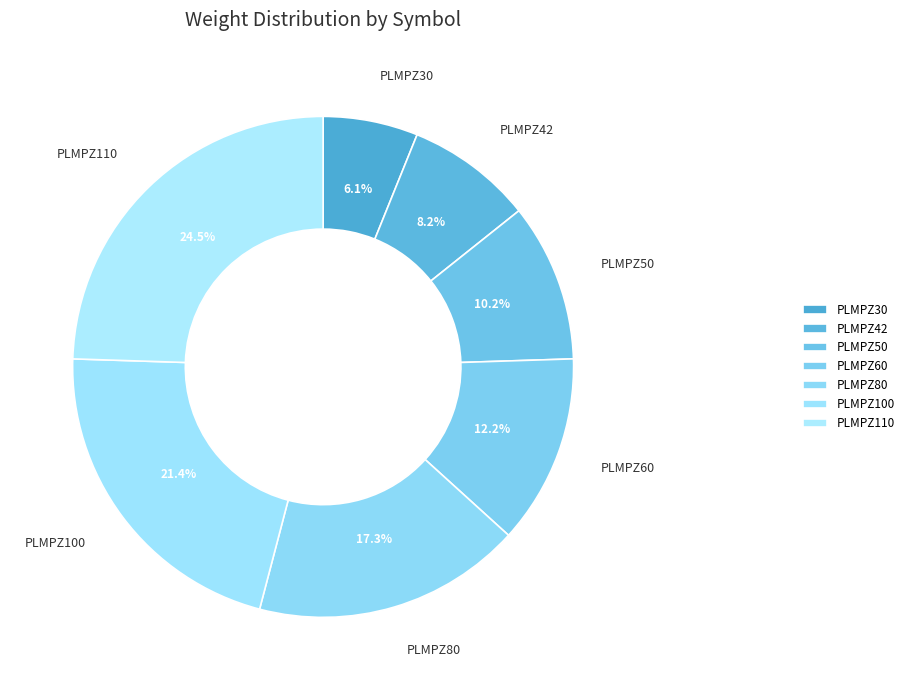

To the nearest percent, what is the combined percentage of PLMPZ42 and PLMPZ110?

33%